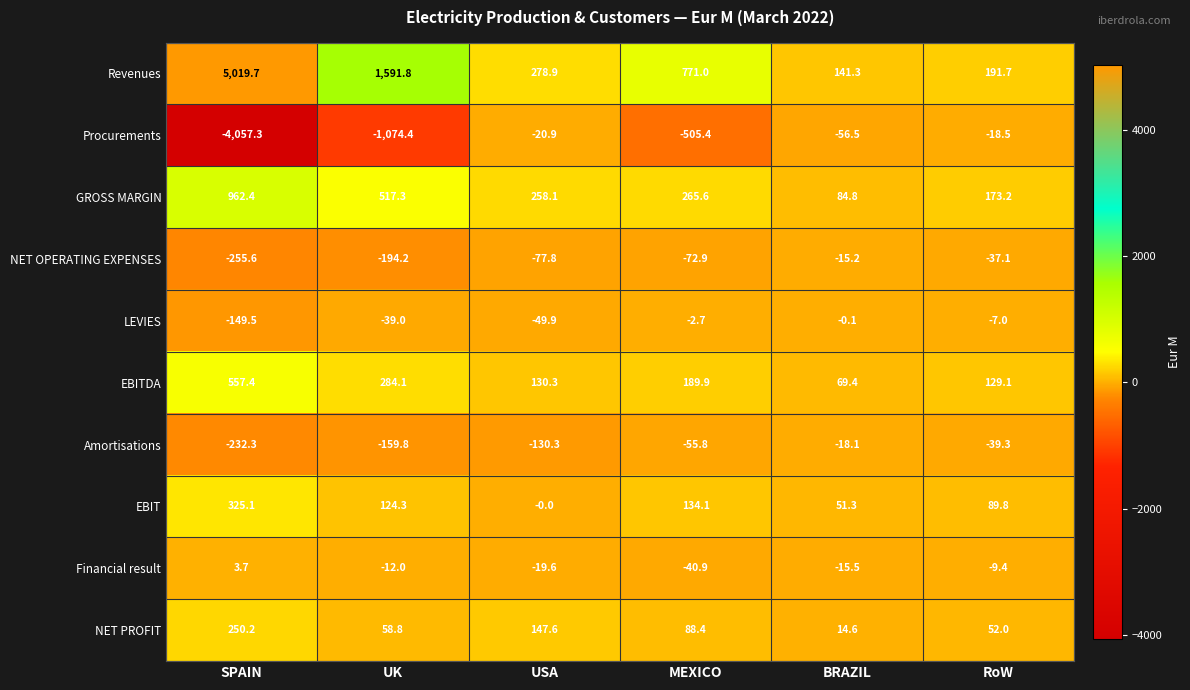

What is the sum of all LEVIES values?

-248.2